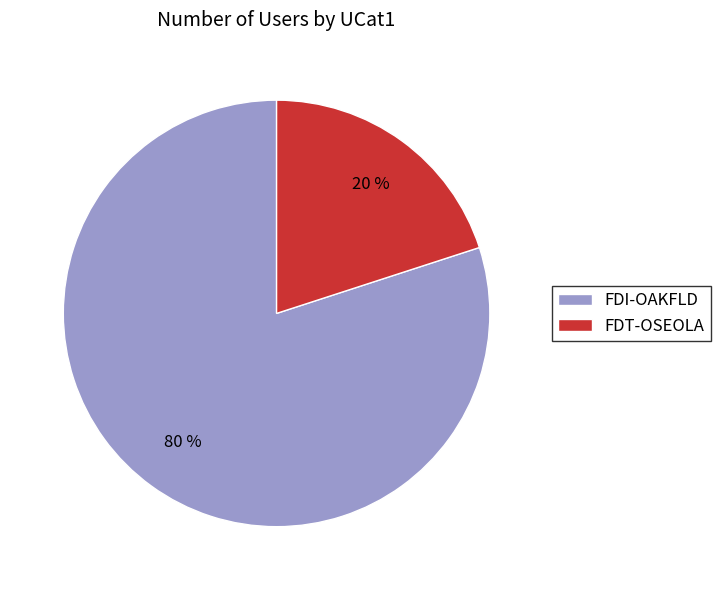

To the nearest percent, what percentage of the pie is FDT-OSEOLA?

20%